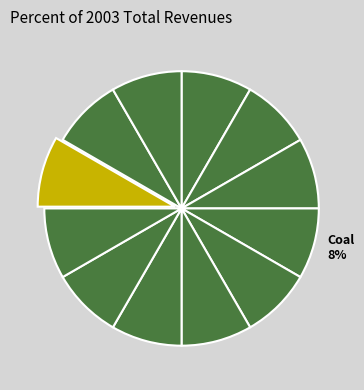

How many segments does this pie chart have?

12